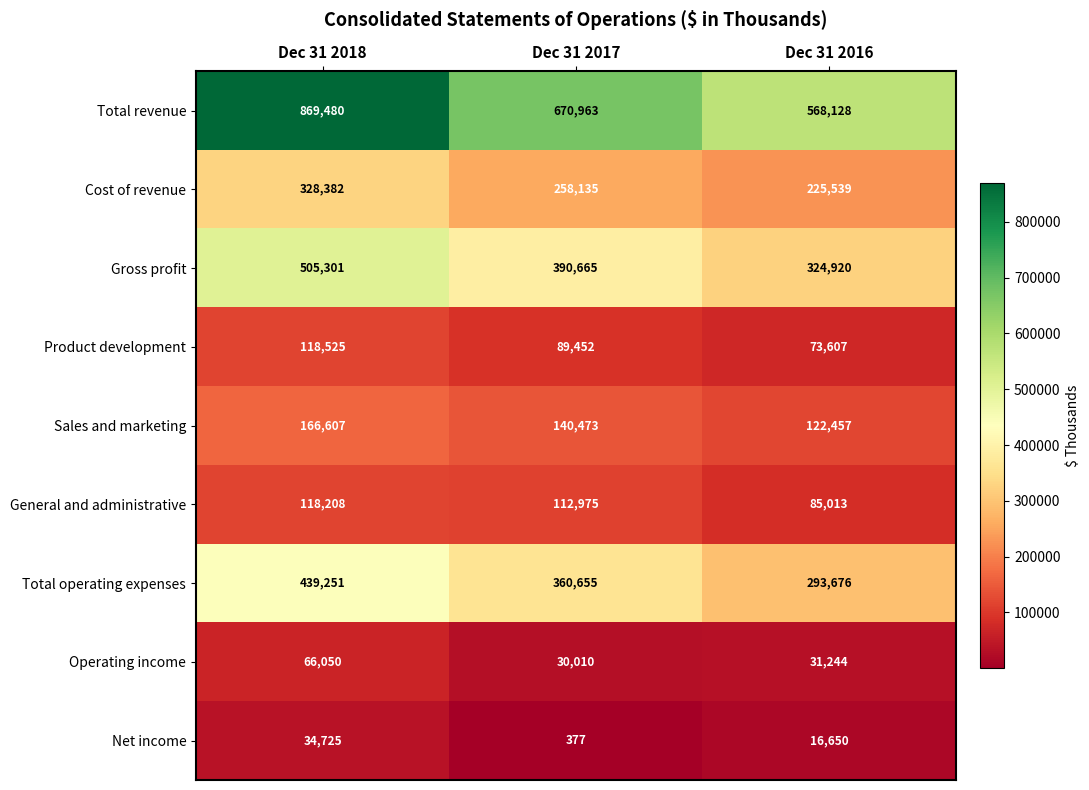

Is it true that Product development equals 118525 at Dec 31 2018?

True